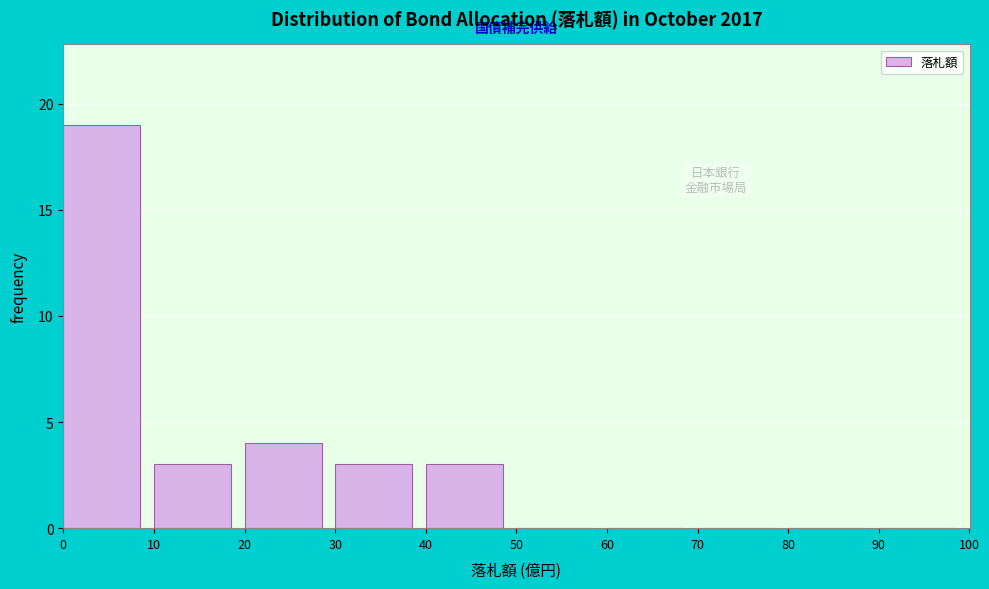

Reading left to right, transcribe this chart: for each bar, give the range it covers on the x-axis and its height. The values are not printed on the chart, so give them approximately, as read against the axis.

0 to 10: 19
10 to 20: 3
20 to 30: 4
30 to 40: 3
40 to 50: 3
50 to 60: 0
60 to 70: 0
70 to 80: 0
80 to 90: 0
90 to 100: 0